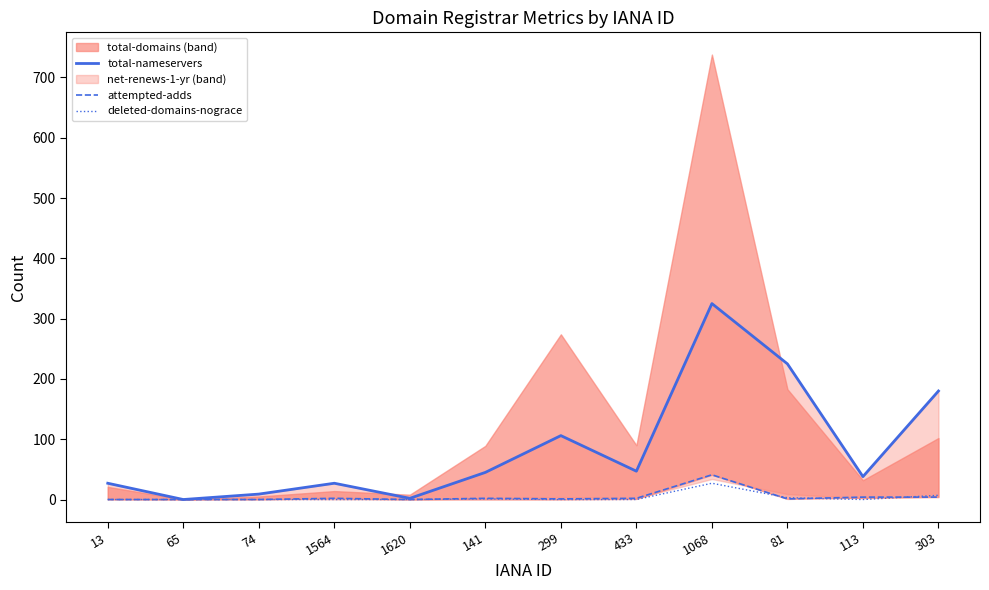

What position from the right is 1564?

9